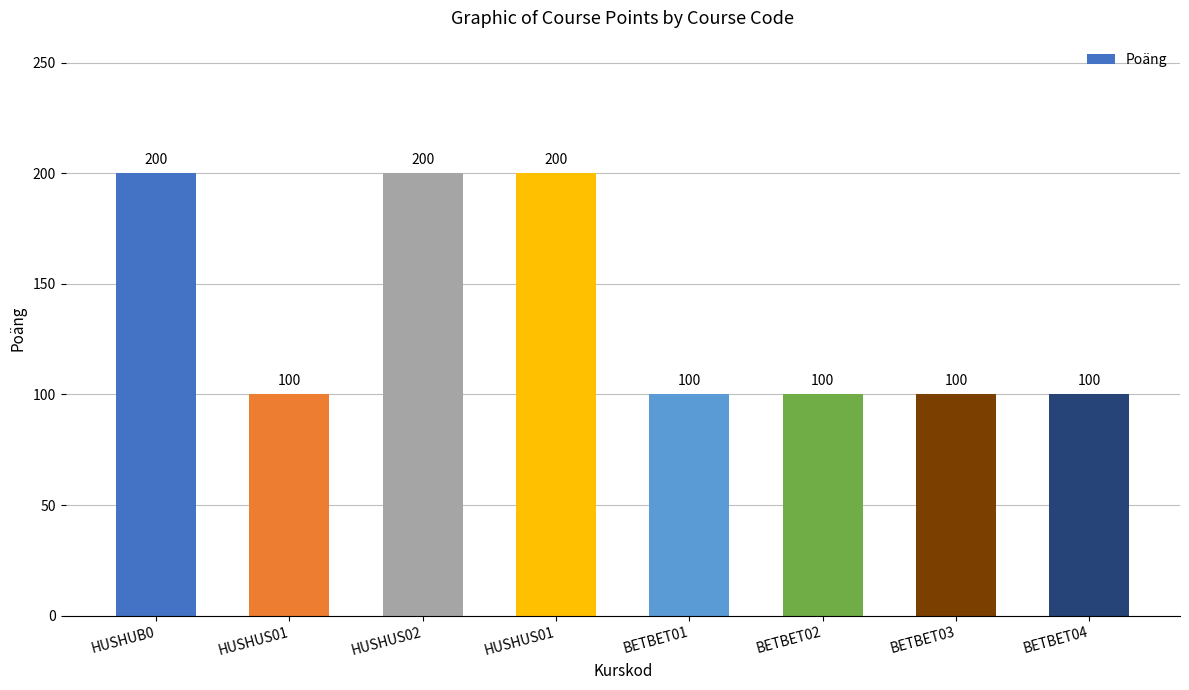

What is the difference between the values at BETBET04 and HUSHUS01?

100